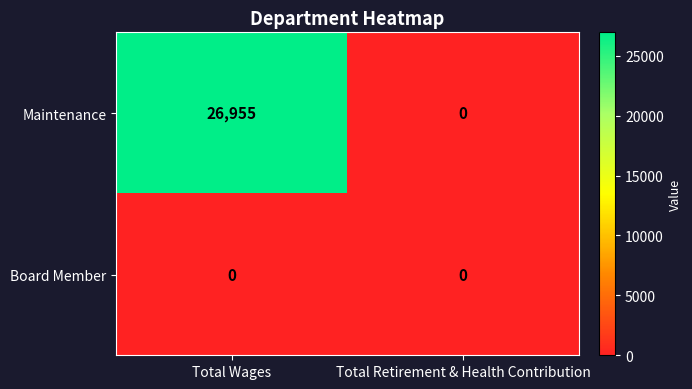

At which category is the sum across all series the highest?

Total Wages